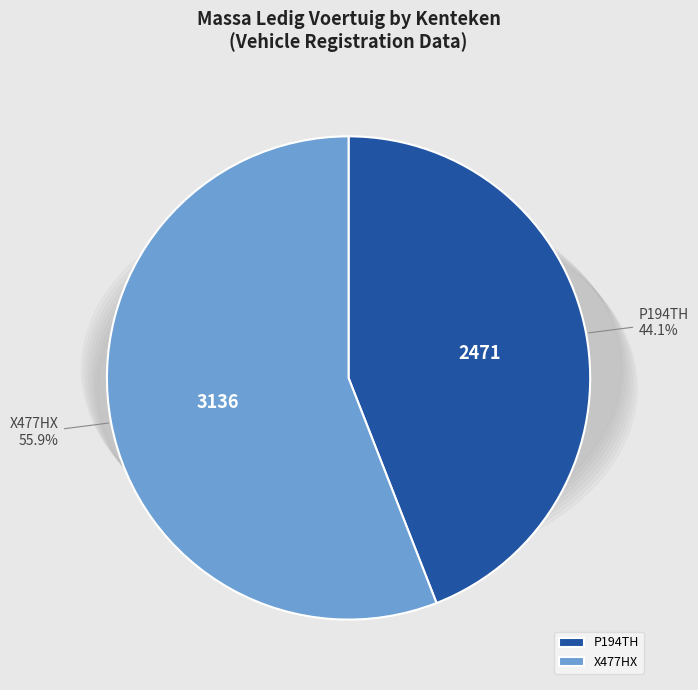

What percentage do P194TH and X477HX together represent?

100.0%